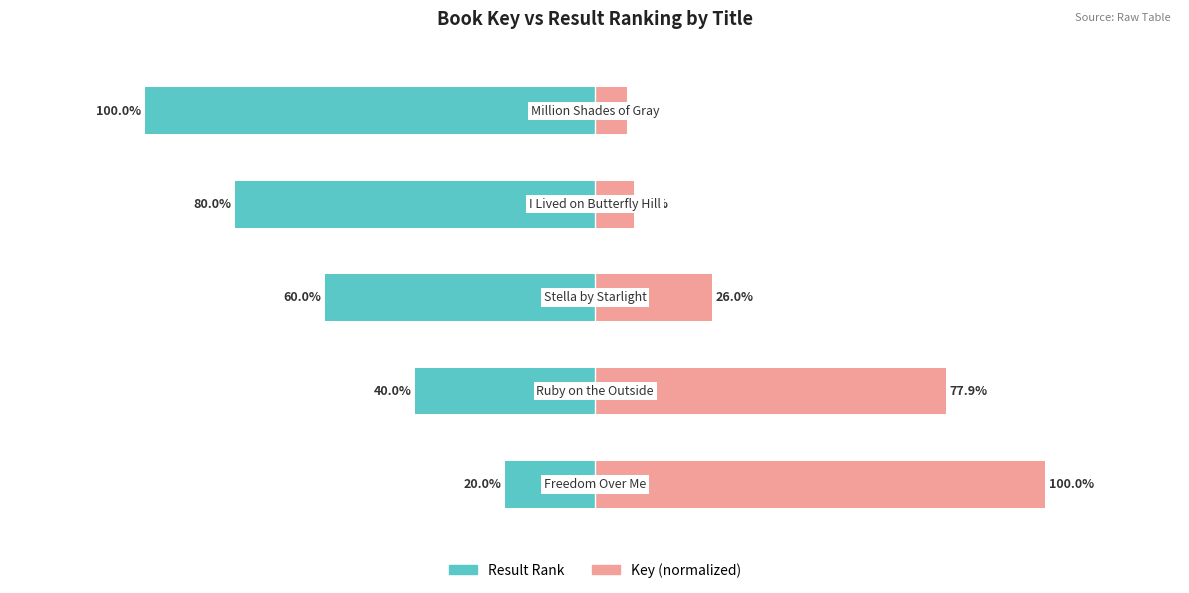

Read the Key (normalized) value at 1.

77.9